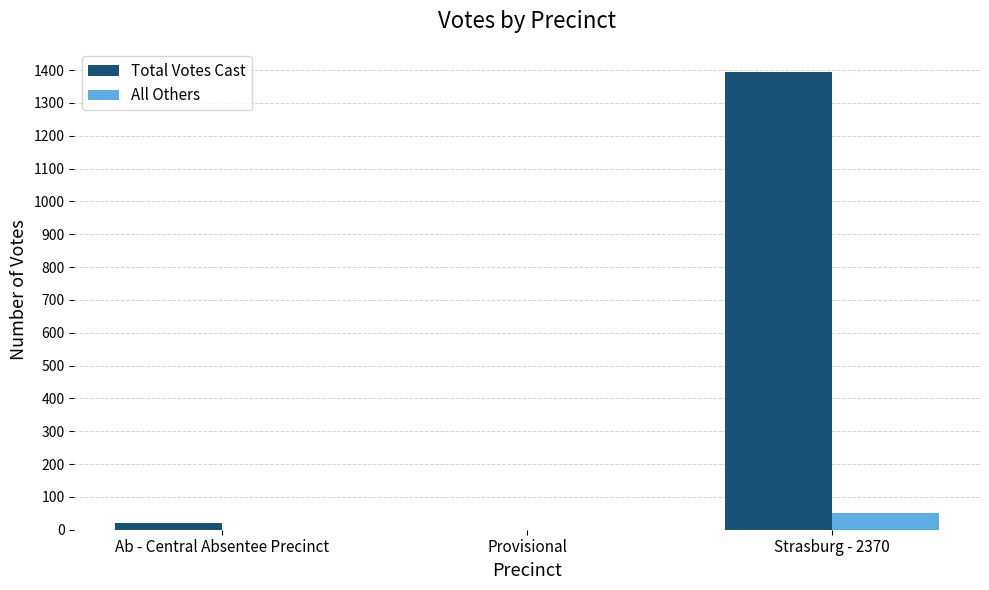

What is the sum of all All Others values?

51